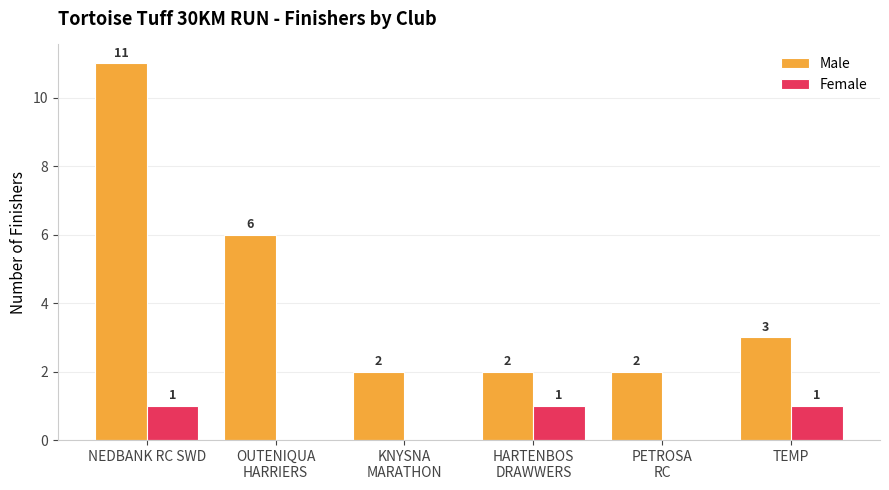

What value does the Female series have at HARTENBOS
DRAWWERS?

1